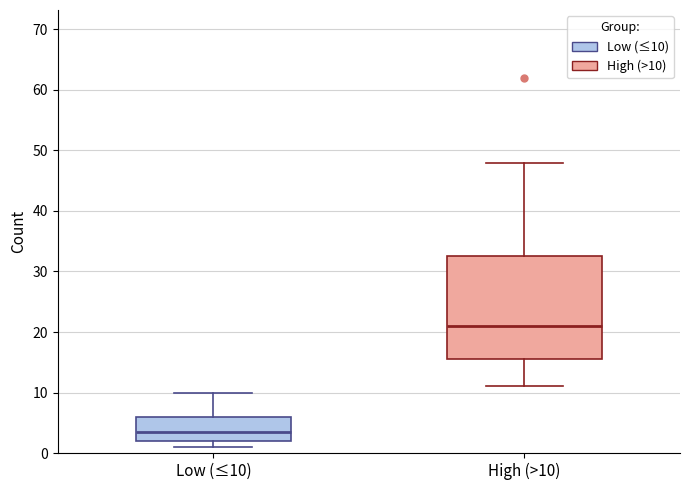

Which box has the highest median line?

High (>10)